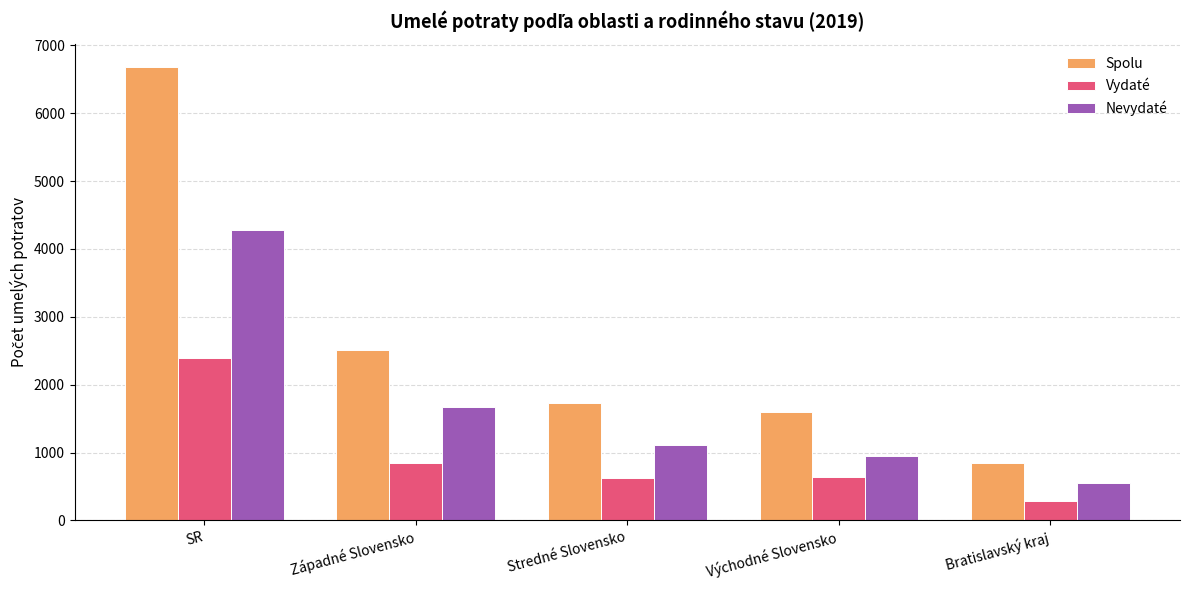

What is the difference between the maximum and second lowest values in the Vydaté series?

1778